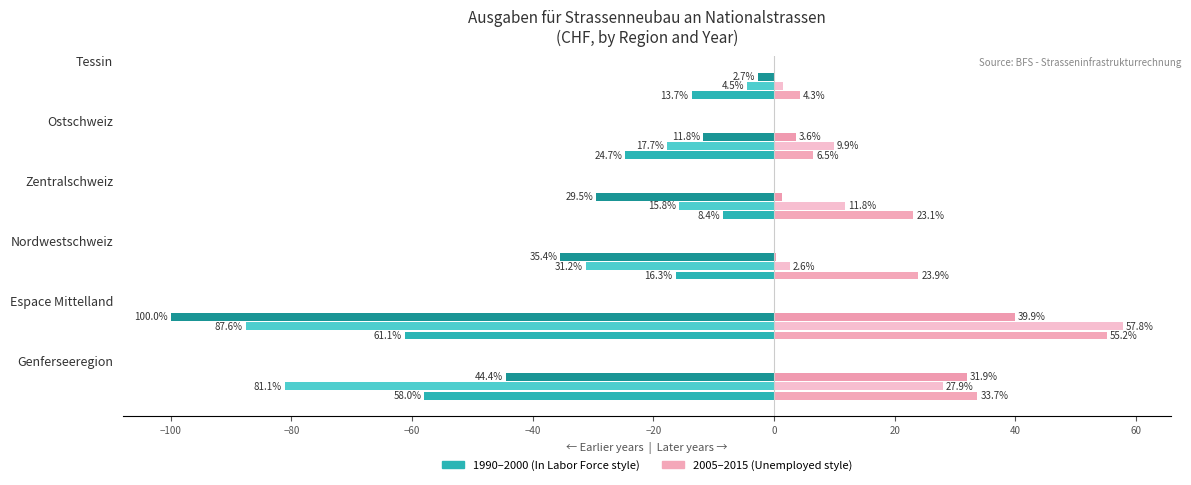

Rank the series at Genferseeregion from lowest to highest value.

1995, 1990, 2000, 2010, 2015, 2005